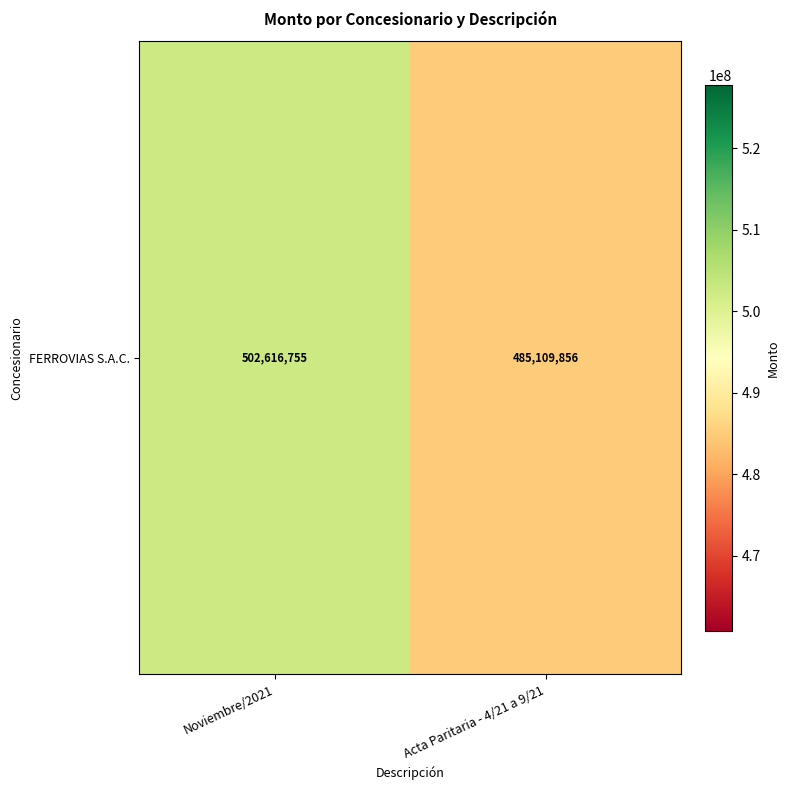

How many values are below 502616755?

1